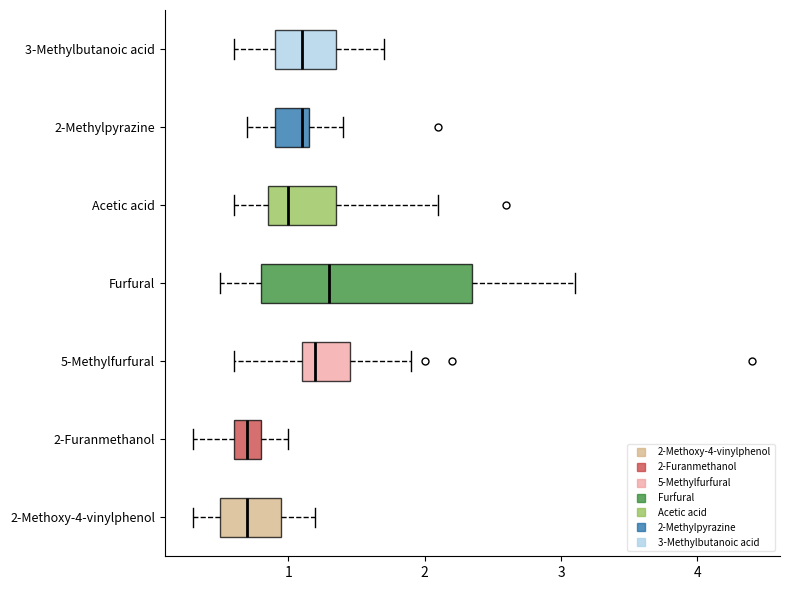

Reading bottom to top, transcribe this box plot: for each box, give where its median line is, the range the box spans, and where its two whiskers end, as read against the x-axis. The values are not printed on the chart, so give them approximately, as read against the axis.

2-Methoxy-4-vinylphenol: median 0.7, box 0.5 to 1.0, whiskers 0.3 to 1.2
2-Furanmethanol: median 0.7, box 0.6 to 0.8, whiskers 0.3 to 1.0
5-Methylfurfural: median 1.2, box 1.1 to 1.5, whiskers 0.6 to 1.9
Furfural: median 1.3, box 0.8 to 2.4, whiskers 0.5 to 3.1
Acetic acid: median 1.0, box 0.9 to 1.4, whiskers 0.6 to 2.1
2-Methylpyrazine: median 1.1, box 0.9 to 1.2, whiskers 0.7 to 1.4
3-Methylbutanoic acid: median 1.1, box 0.9 to 1.4, whiskers 0.6 to 1.7